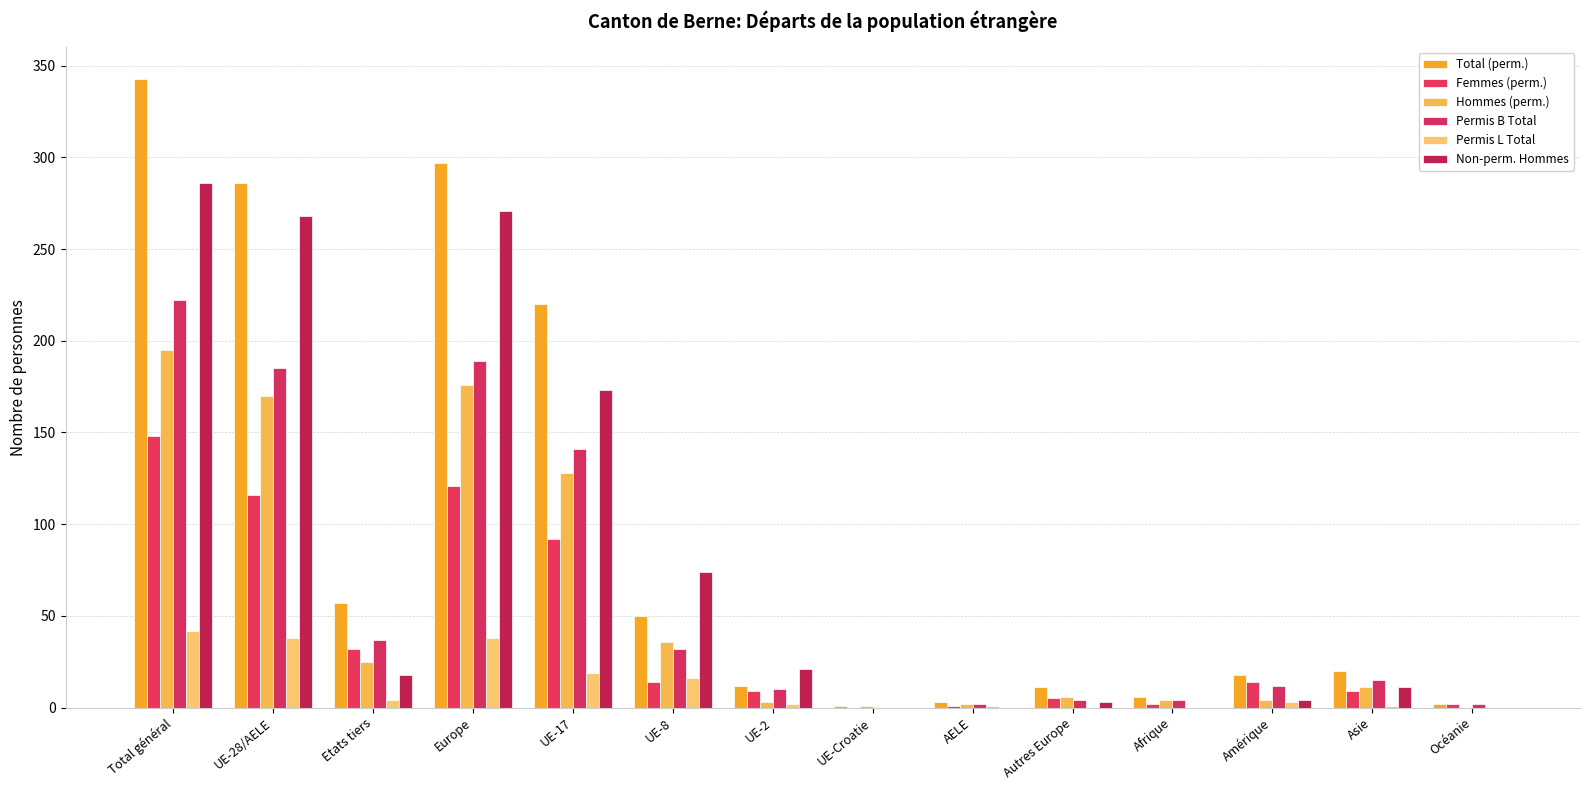

What is the total value across all series at Océanie?

6